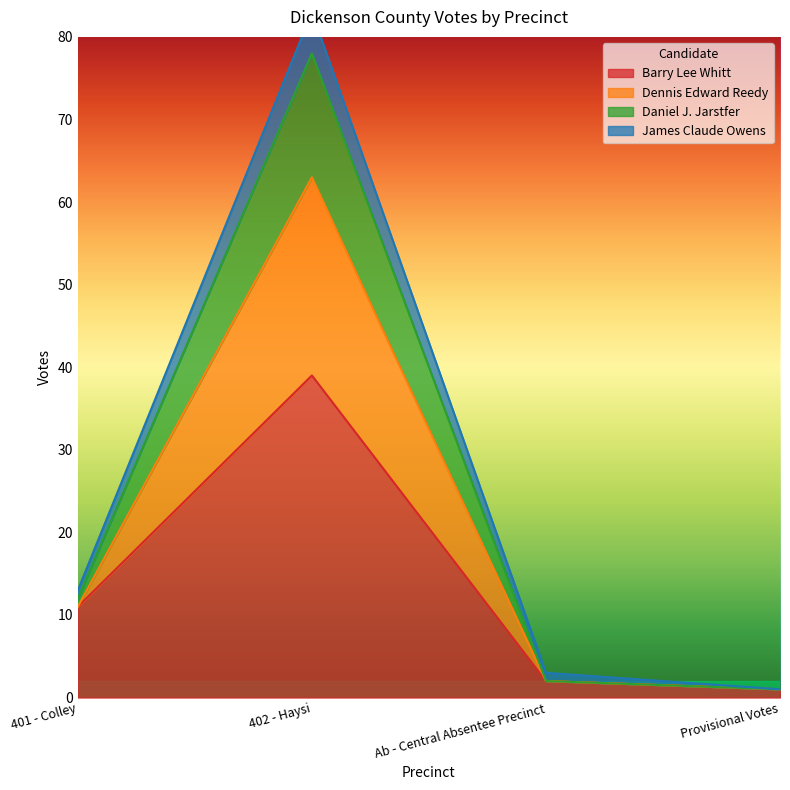

True or false: Barry Lee Whitt has a value of 64 at 402 - Haysi.

False